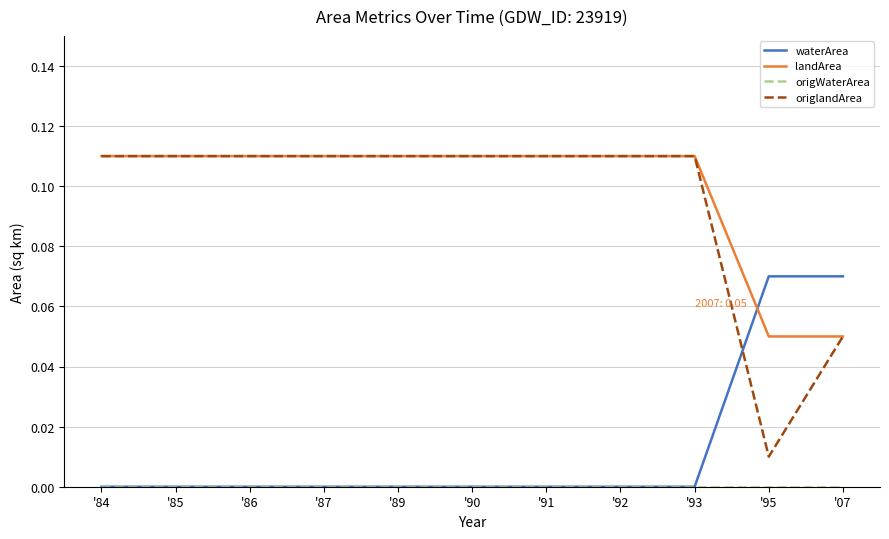

What position from the left is '90?

6